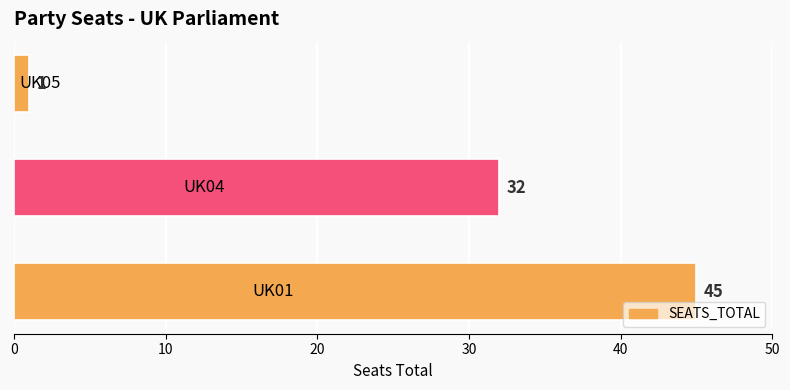

Reading bottom to top, extract all data points from this chart.

45	32	1